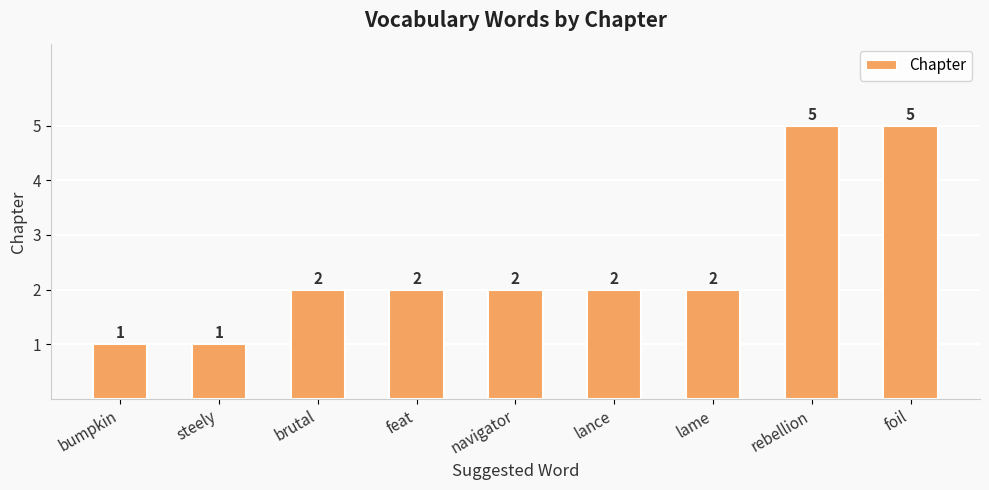

What is the minimum value shown in the chart?

1